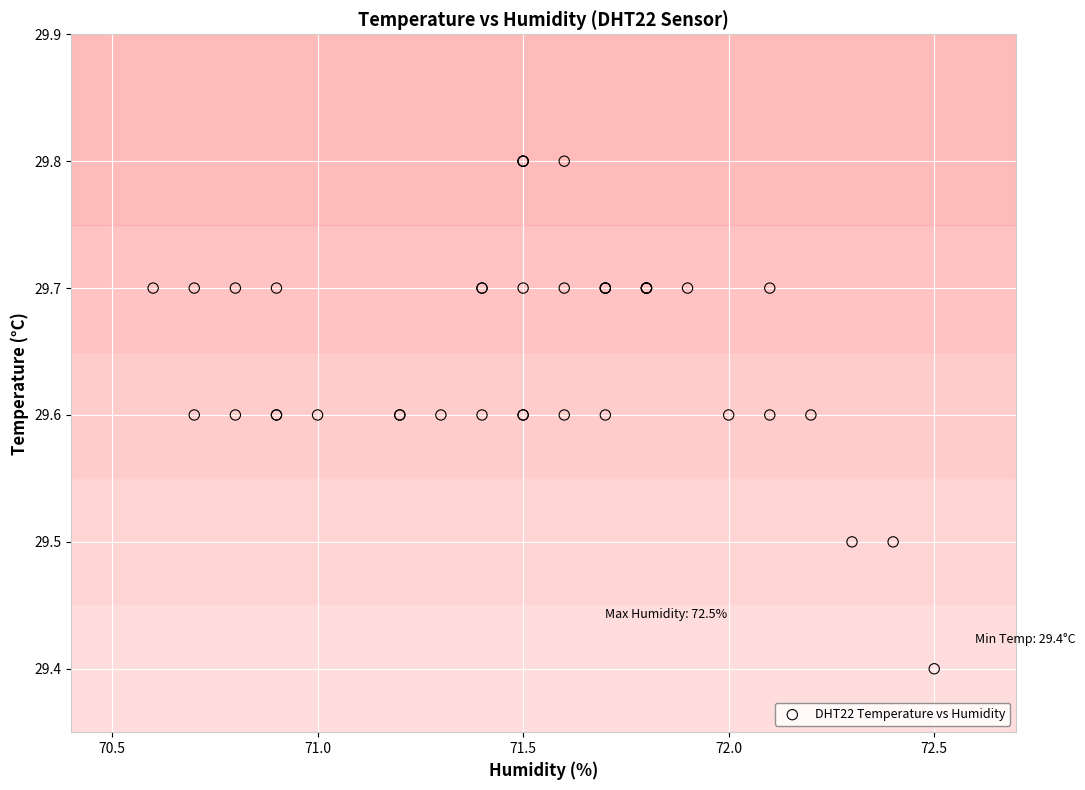

What Y value in the scatter plot is closest to 29?

29.4